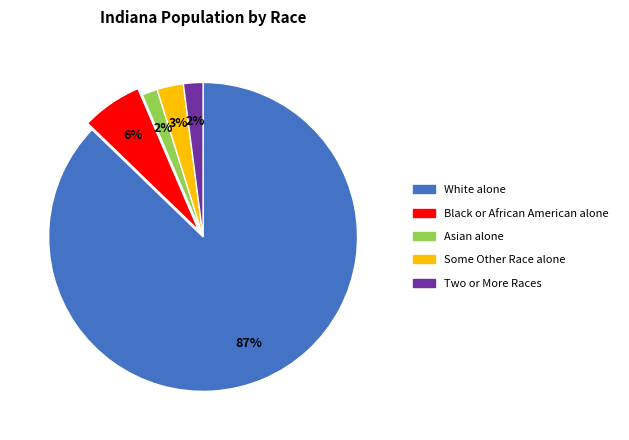

Which category has the biggest portion of the pie?

White alone